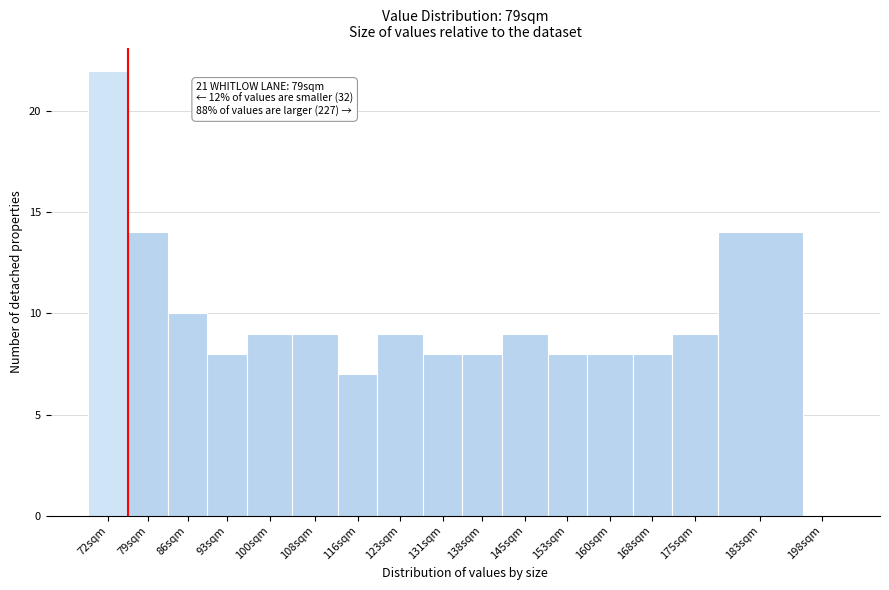

Reading left to right, transcribe all the data shown in this chart.

72sqm=22	79sqm=14	86sqm=10	93sqm=8	100sqm=9	108sqm=9	116sqm=7	123sqm=9	131sqm=8	138sqm=8	145sqm=9	153sqm=8	160sqm=8	168sqm=8	175sqm=9	183sqm=14	198sqm=0